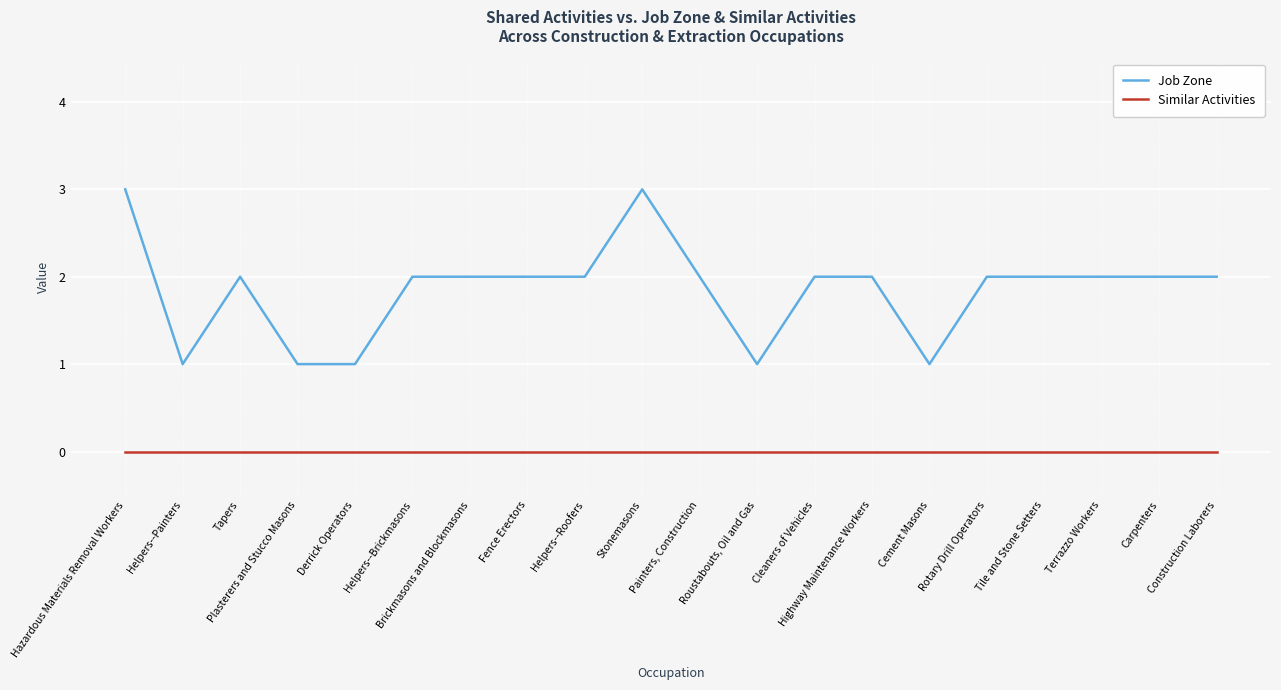

True or false: Similar Activities and Job Zone cross at least once.

False